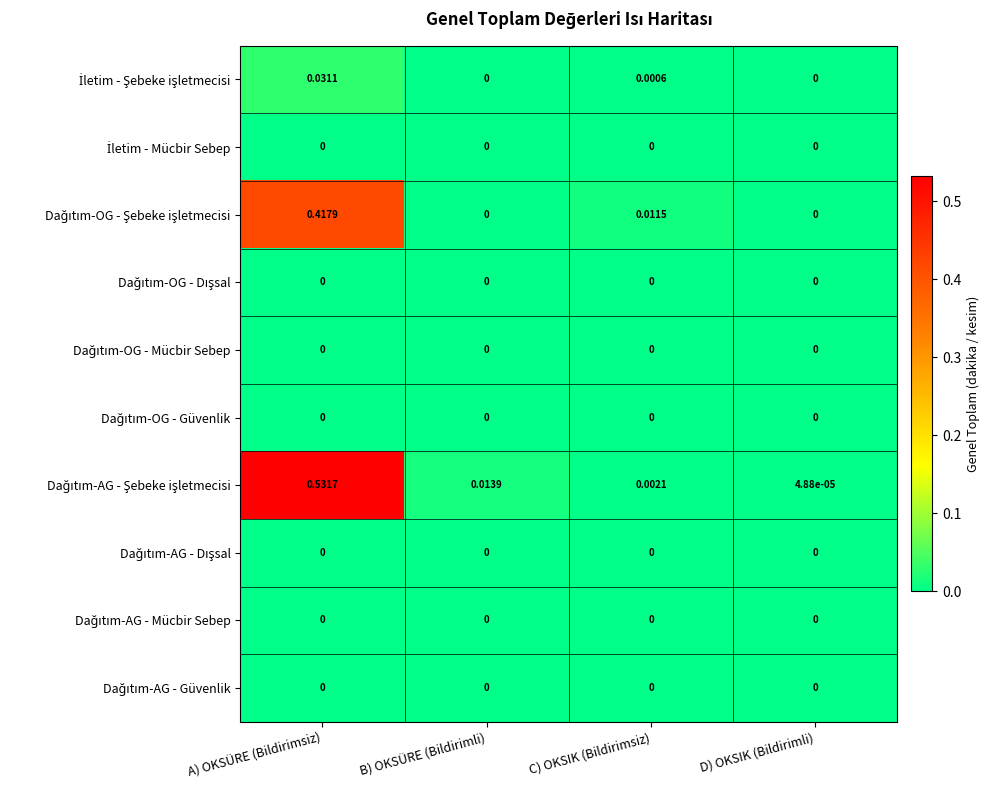

At which category is the sum across all series the highest?

A) OKSÜRE (Bildirimsiz)